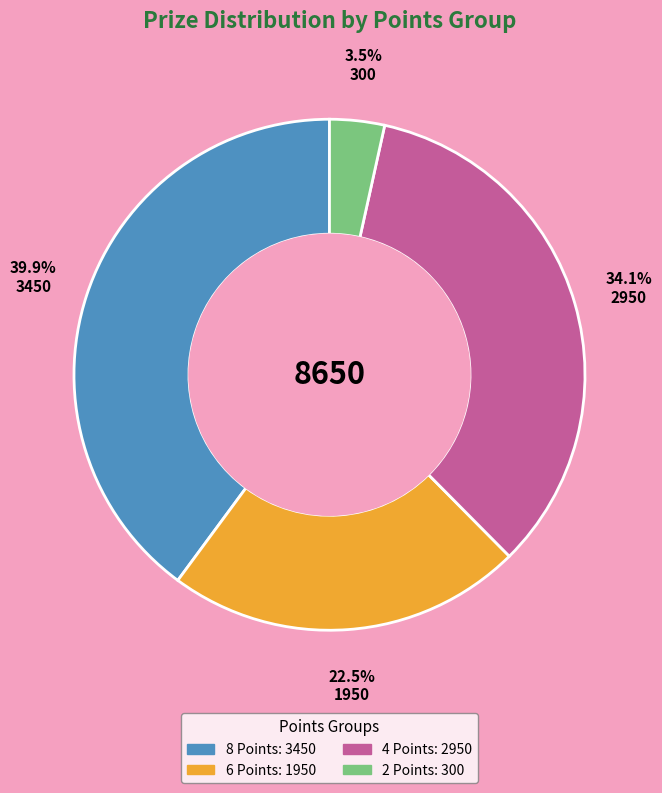

To the nearest percent, what is the difference between the largest and smallest slice percentages?

36%